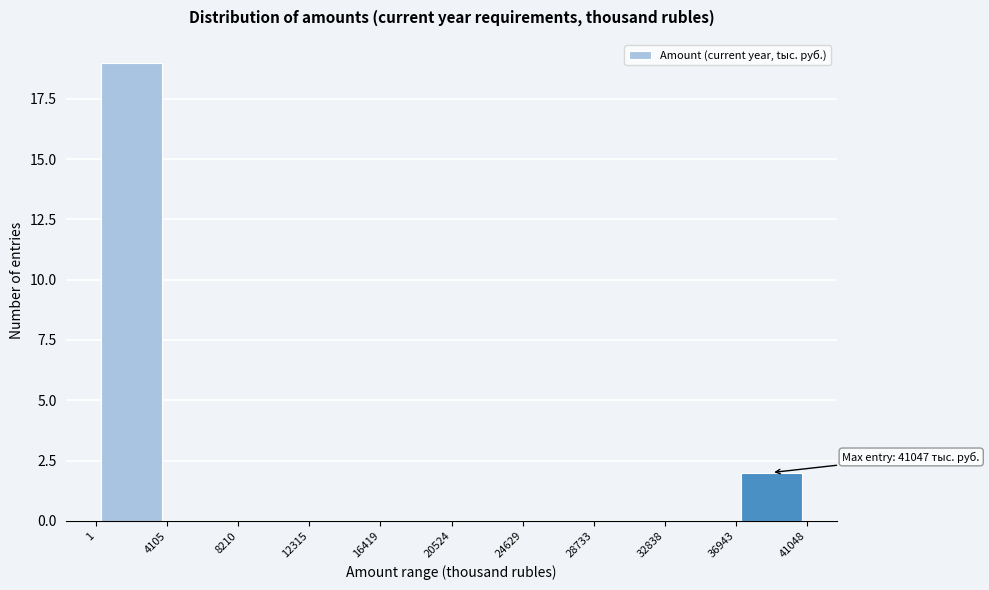

Over which range of the x-axis is the bar tallest?

1 to 4105